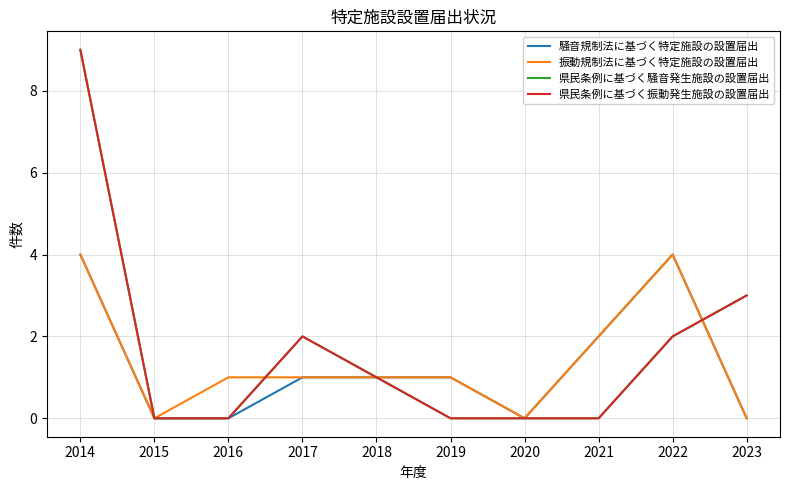

How many interior local peaks does the 県民条例に基づく騒音発生施設の設置届出 series have?

1